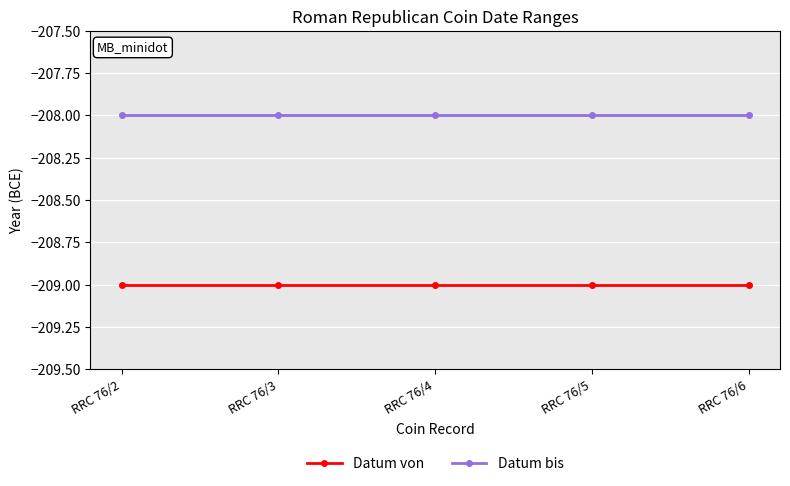

Rank the series by their maximum value, from highest to lowest.

Datum bis, Datum von